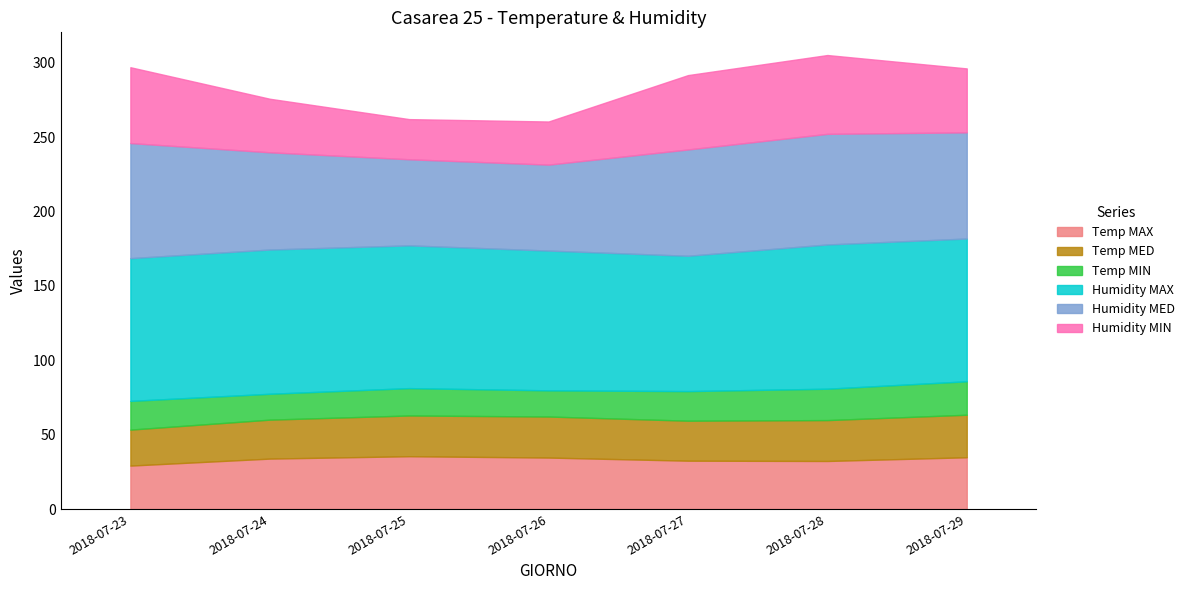

Rank the series by their maximum value, from lowest to highest.

Temp MIN, Temp MED, Temp MAX, Humidity MIN, Humidity MED, Humidity MAX